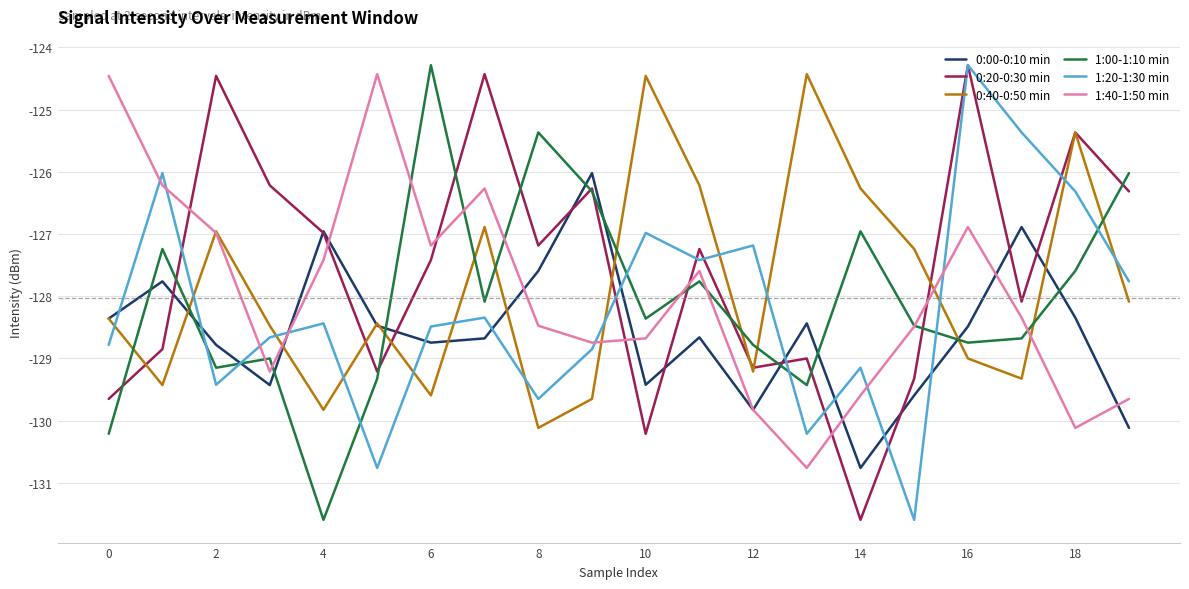

At how many categories does at least one series exceed -125?

8